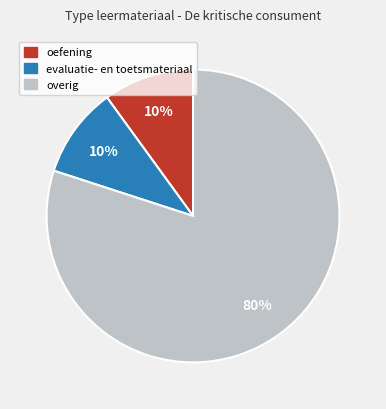

Is there a majority slice in this chart?

Yes